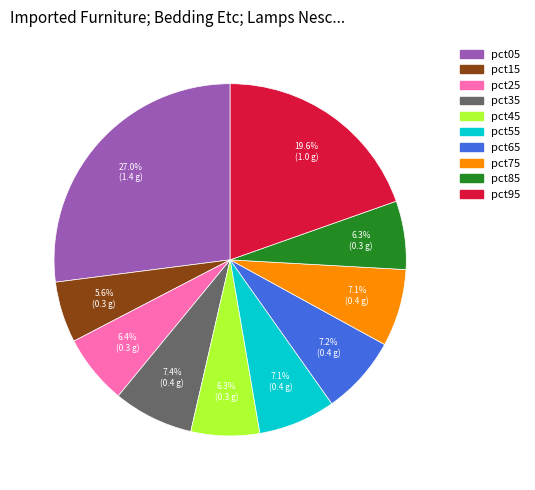

Count the number of slices in the pie.

10